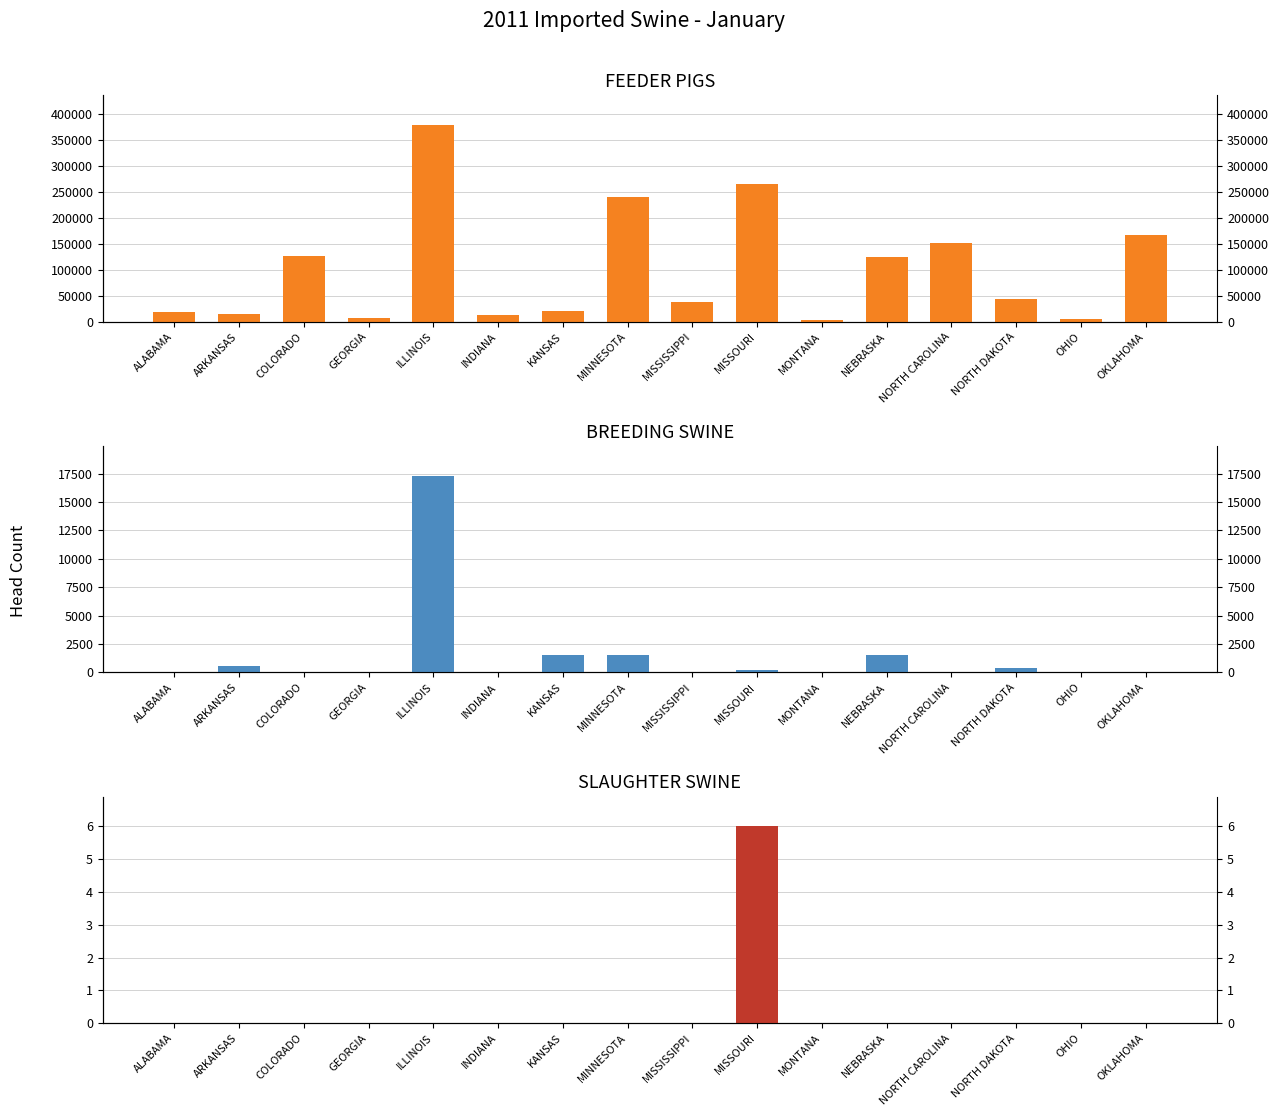

Rank the series at MONTANA from highest to lowest value.

FEEDER PIGS (MONTH), BREEDING SWINE (MONTH), SLAUGHTER SWINE (MONTH)